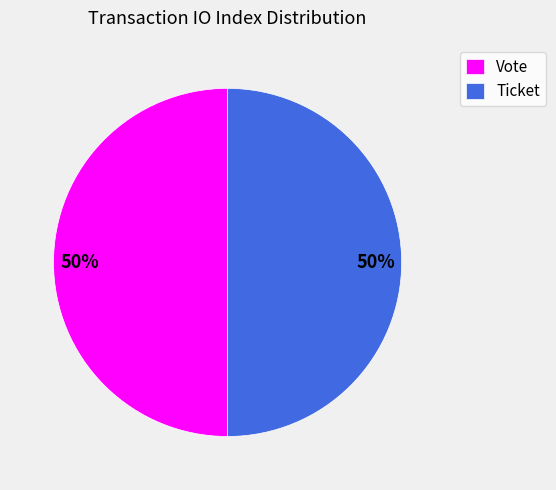

Combined, do Vote and Ticket account for over 50%?

Yes